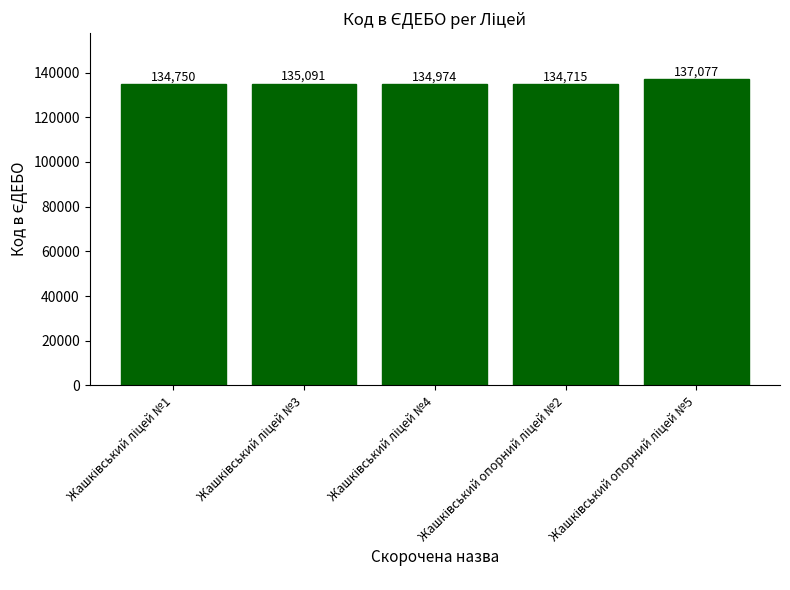

What is the value of the 1st bar from the left?

134750